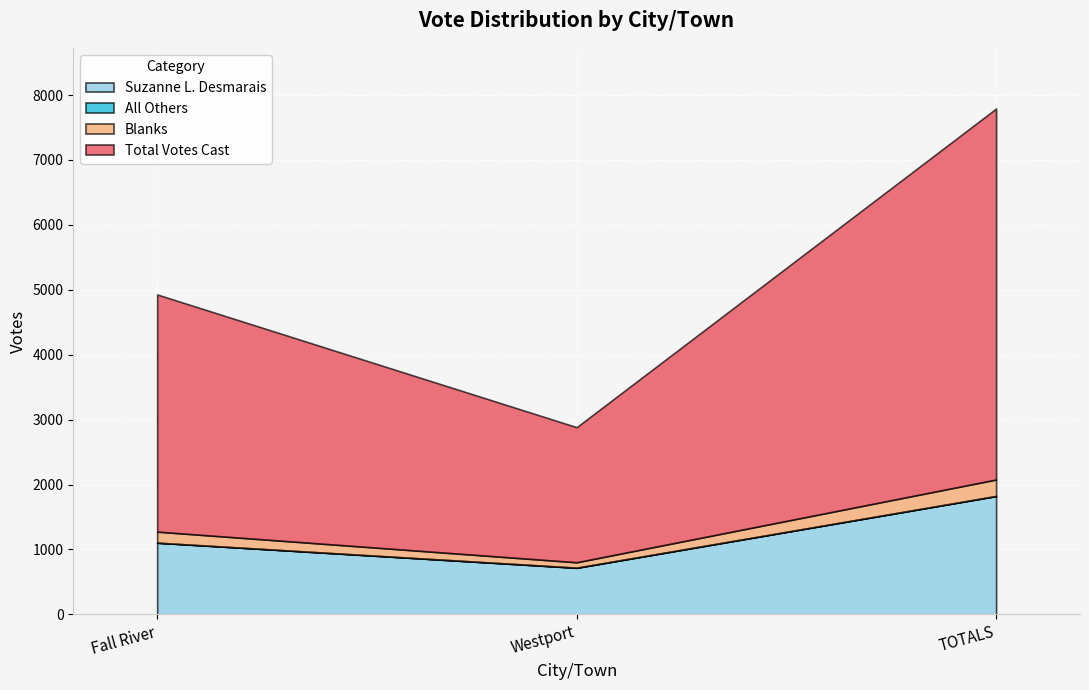

How many categories are shown in the chart?

3